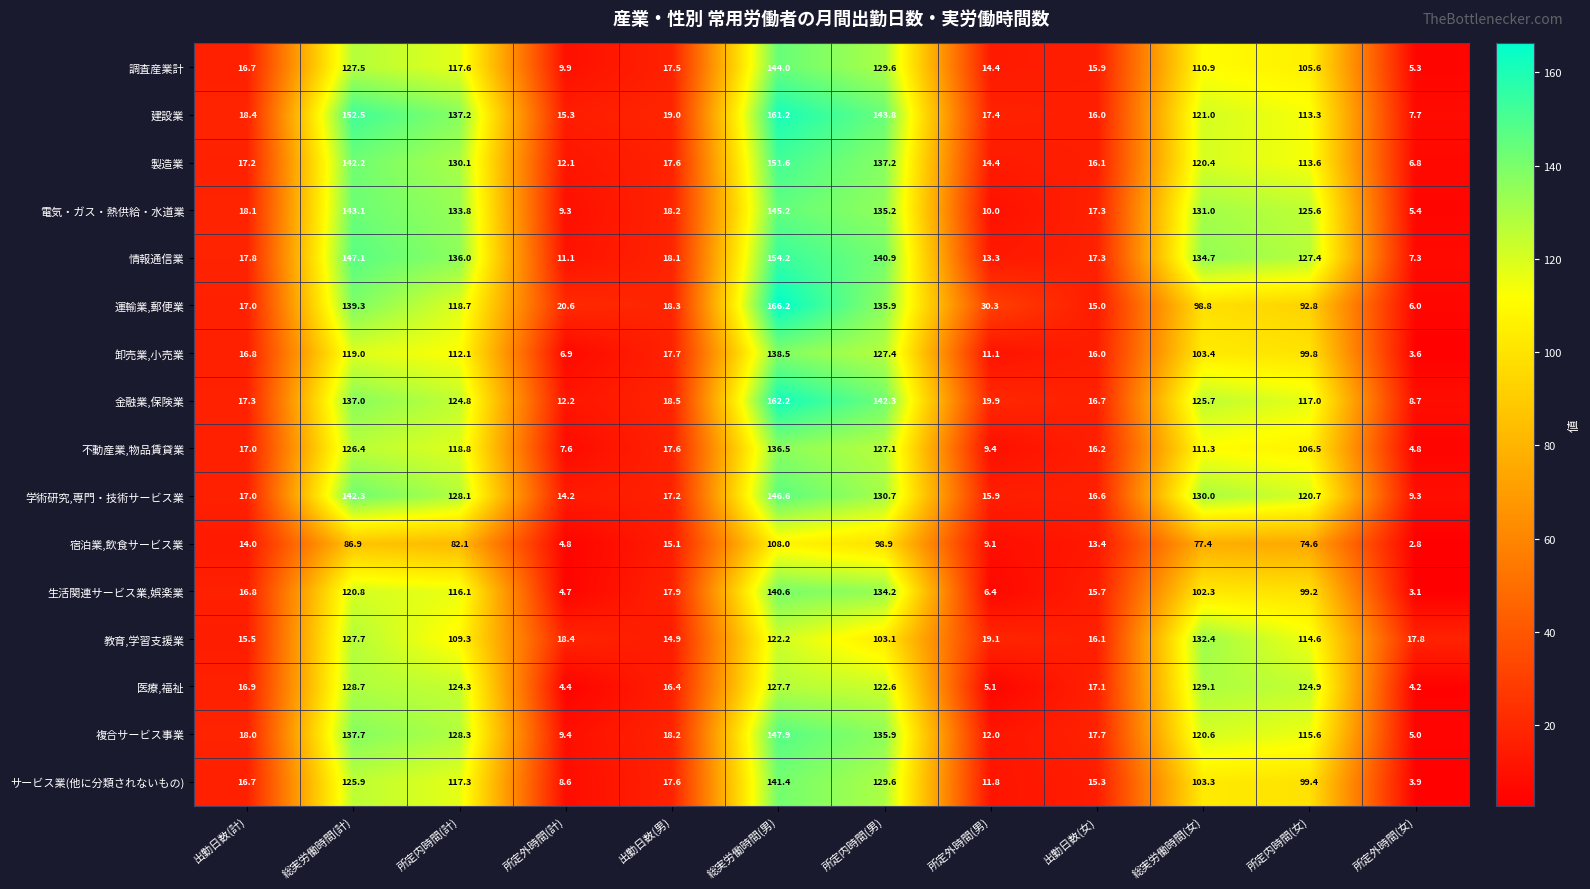

The value of 教育,学習支援業 at 総実労働時間(男) is 122.2. True or false?

True